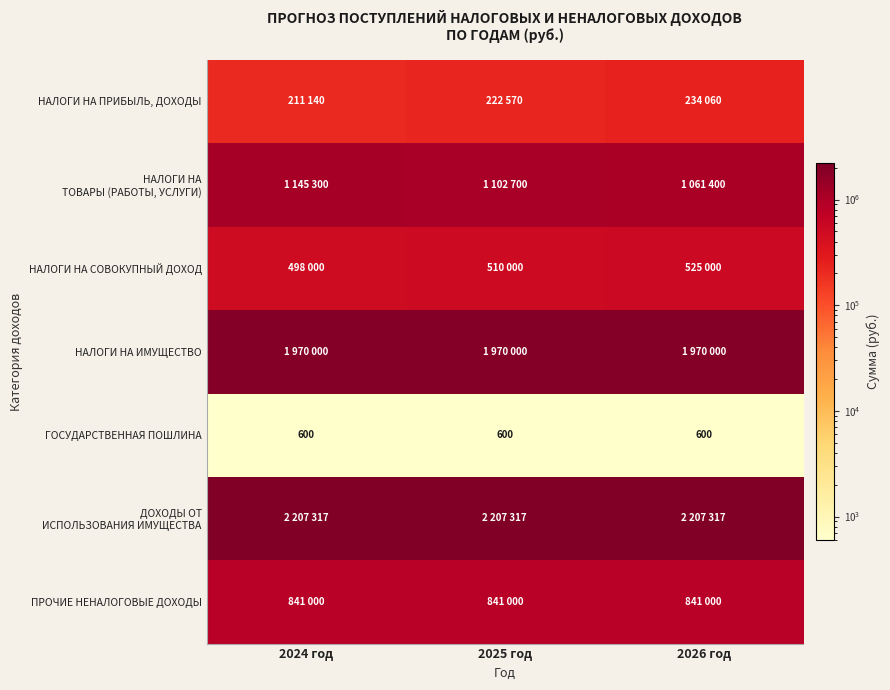

The value of ГОСУДАРСТВЕННАЯ ПОШЛИНА at 2026 год is 600. True or false?

True